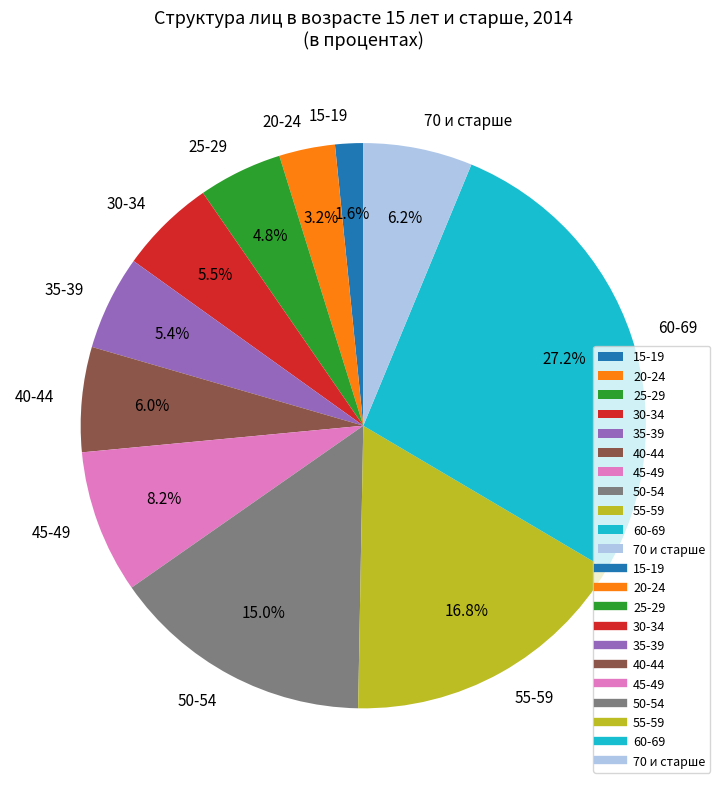

What is the ratio of the value at 25-29 to the value at 35-39?

0.9